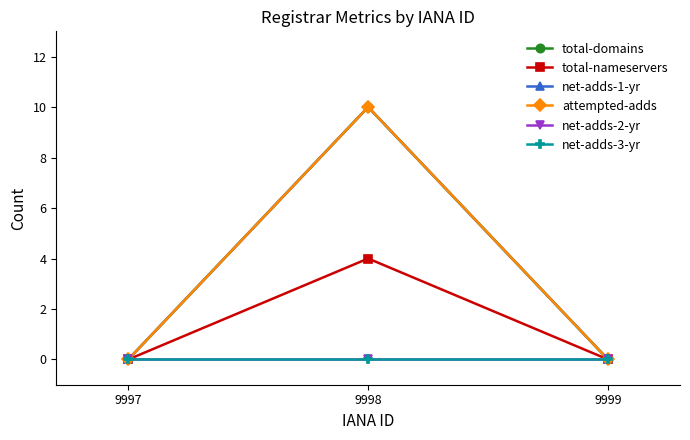

Is this an area chart (filled region under the line)?

No